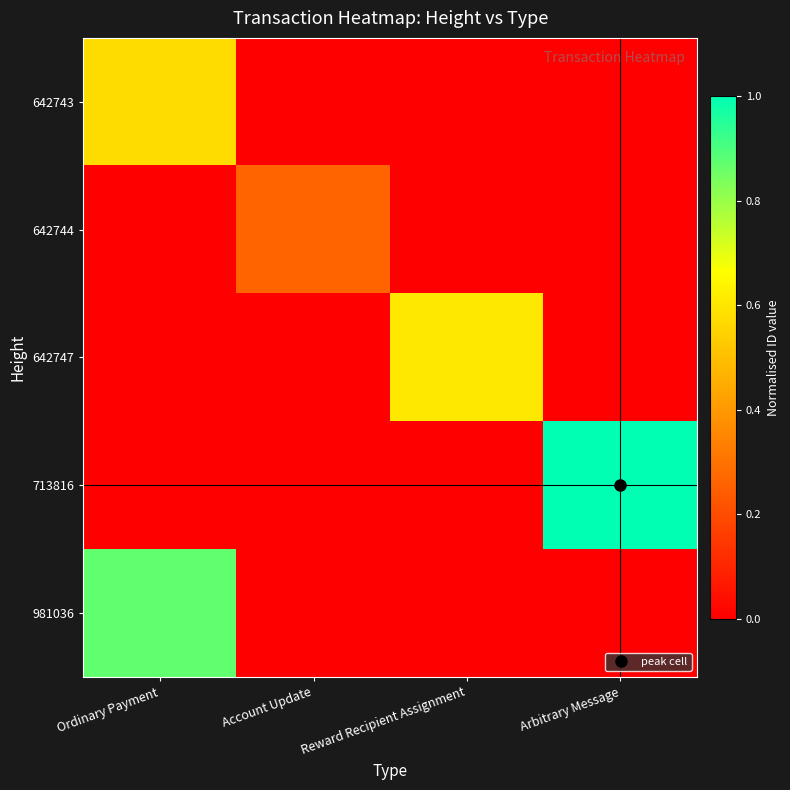

What is the difference between the highest and lowest values at Account Update?

0.3